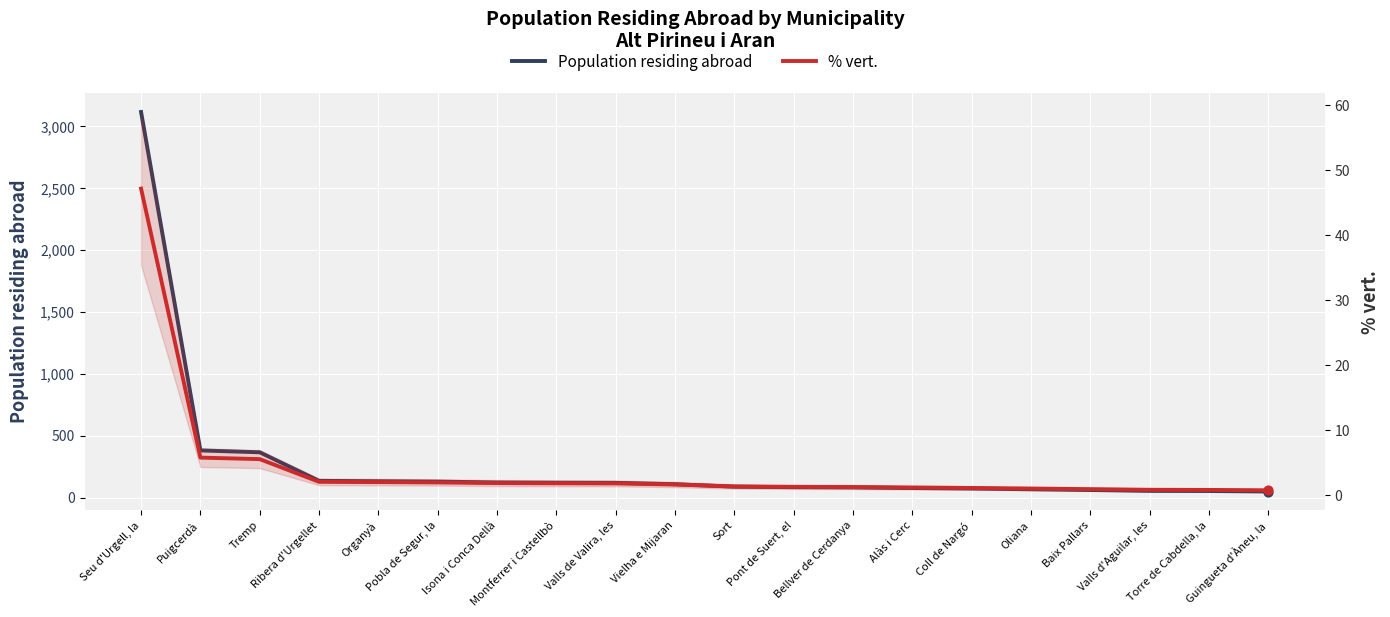

Which series has the largest total across all categories?

Population residing abroad